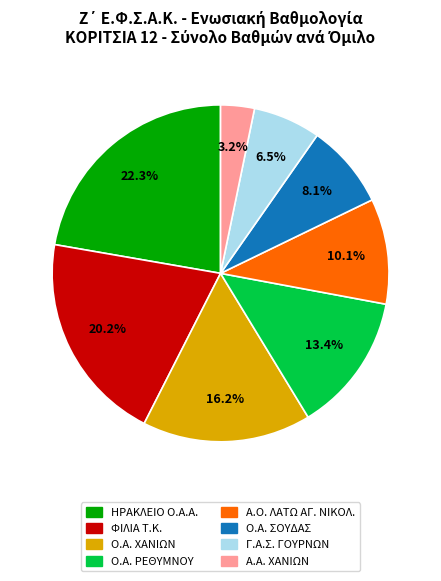

Combined, do Ο.Α. ΧΑΝΙΩΝ and ΦΙΛΙΑ Τ.Κ. account for over 50%?

No